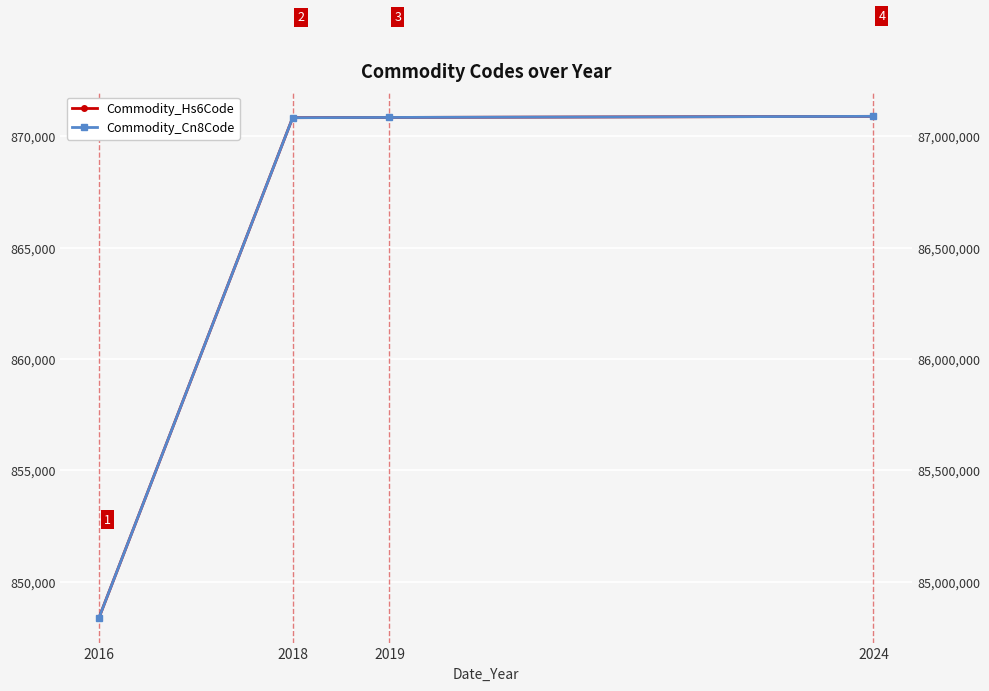

Where is Commodity_Cn8Code nearest to the value 85964539?

2018